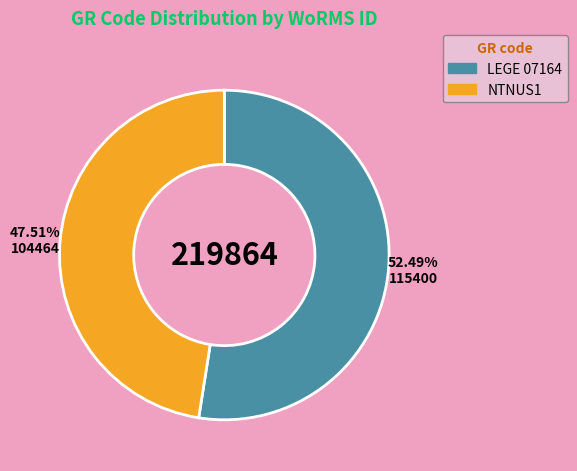

To the nearest percent, what portion does NTNUS1 represent?

48%